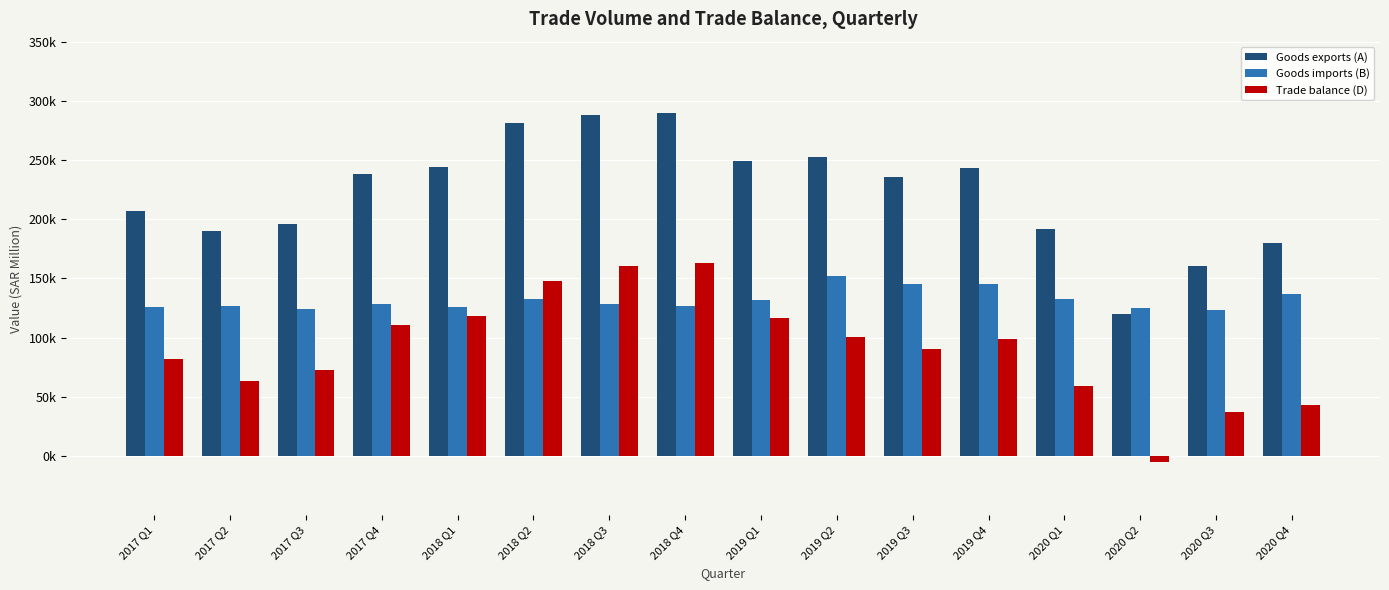

What is the value of the Goods imports (B) bar at the 12th from the left?

144899.5